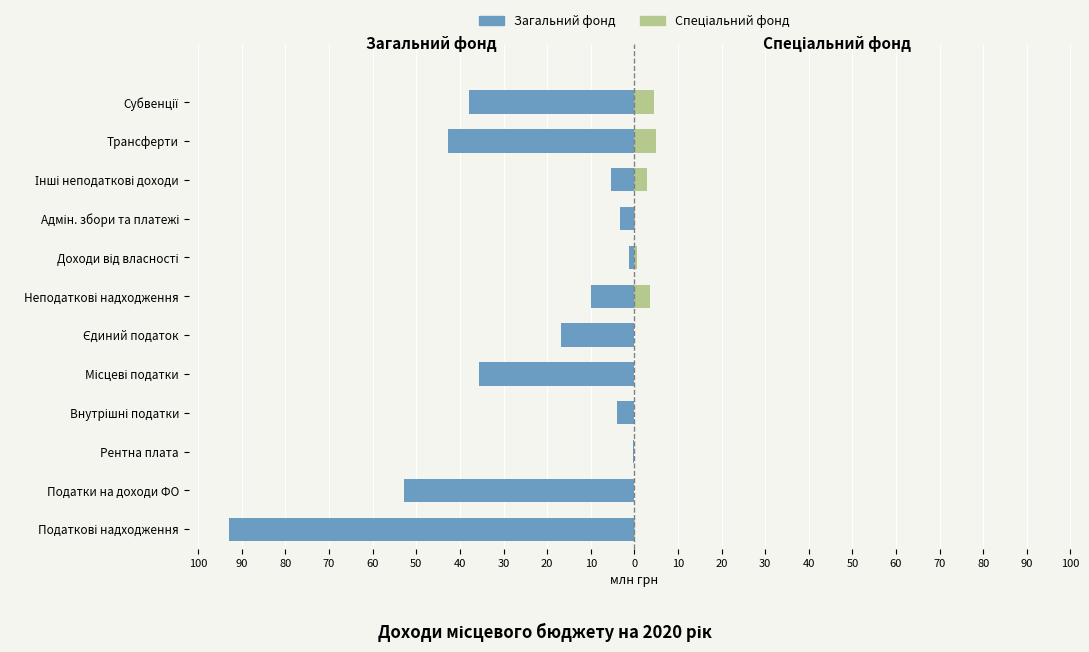

How many values in the Загальний фонд series exceed -9?

5